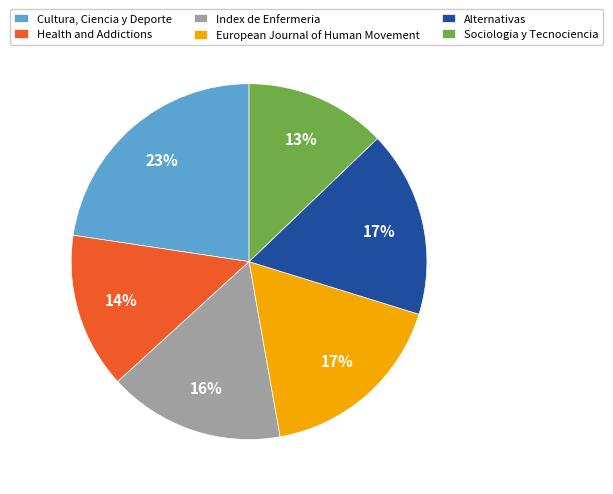

What is the smallest slice in the pie chart?

Sociologia y Tecnociencia